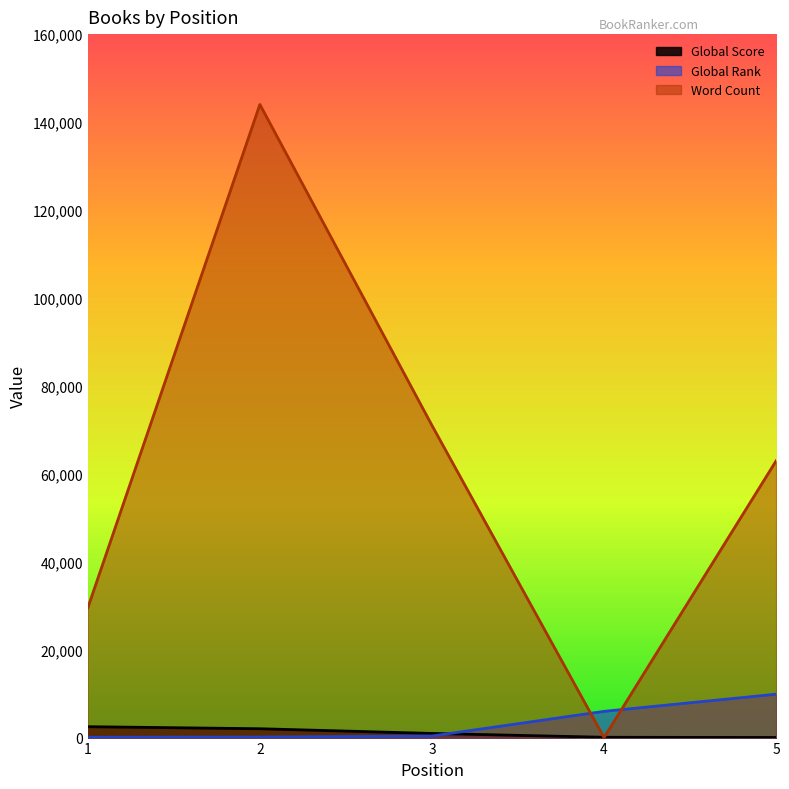

How many lines are shown in the chart?

3